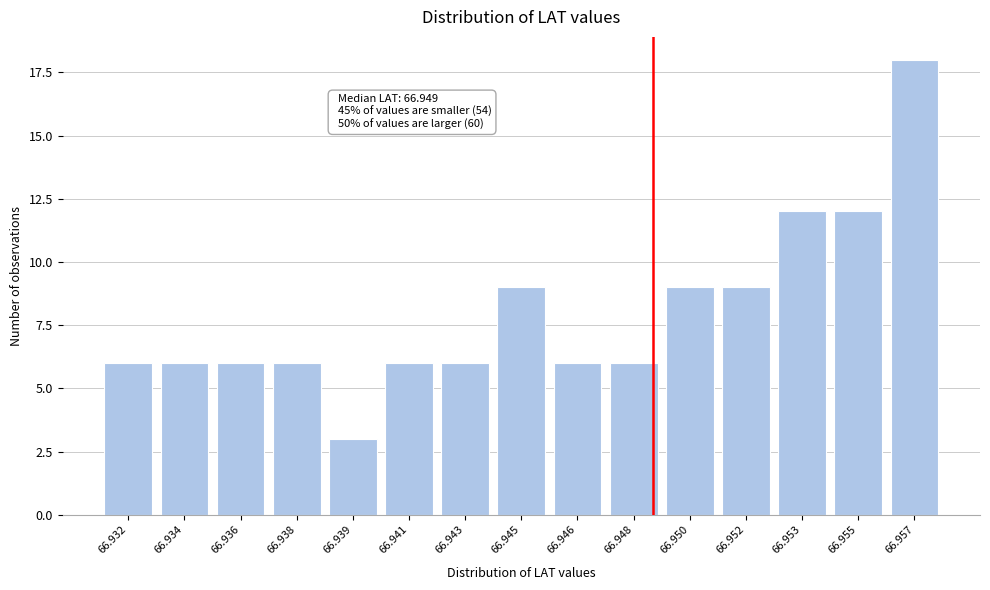

Reading left to right, transcribe all the data shown in this chart.

6	6	6	6	3	6	6	9	6	6	9	9	12	12	18